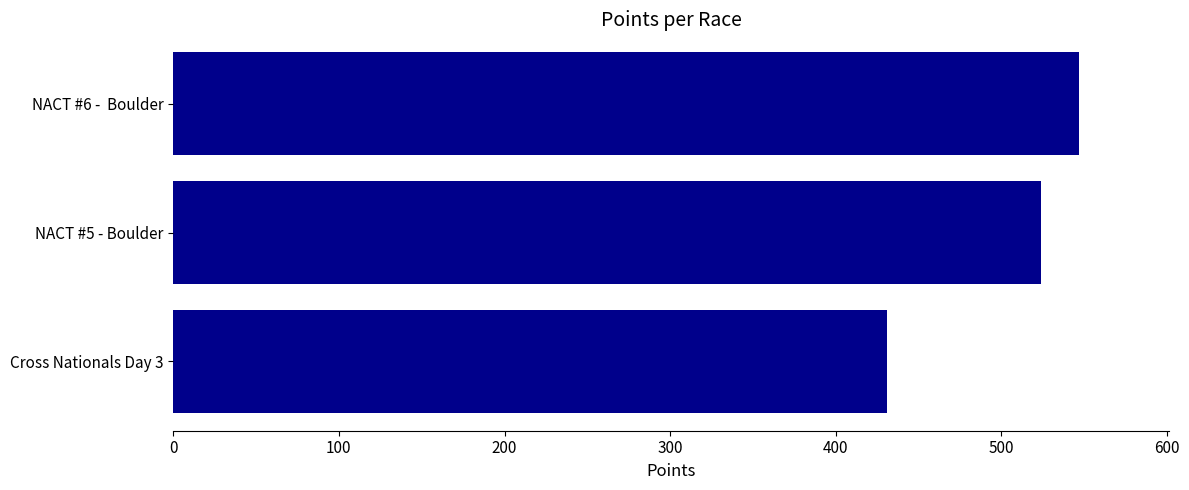

Which has a higher value, Cross Nationals Day 3 or NACT #5 - Boulder?

NACT #5 - Boulder